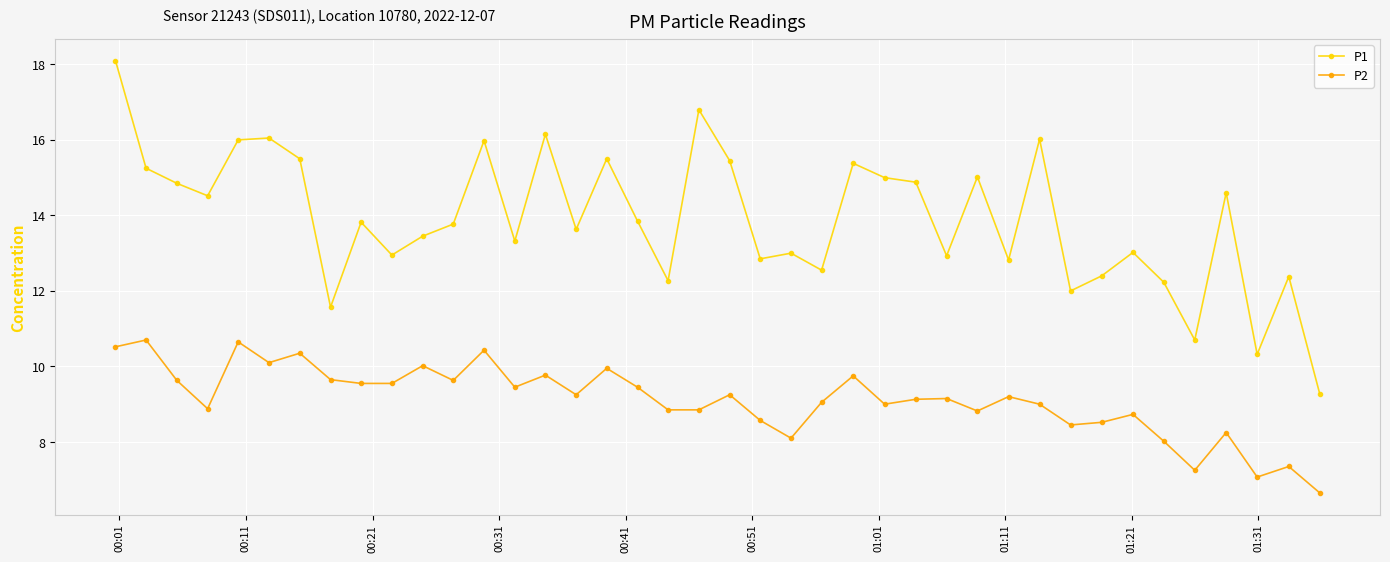

What is the lowest value of the P1 series?

9.3